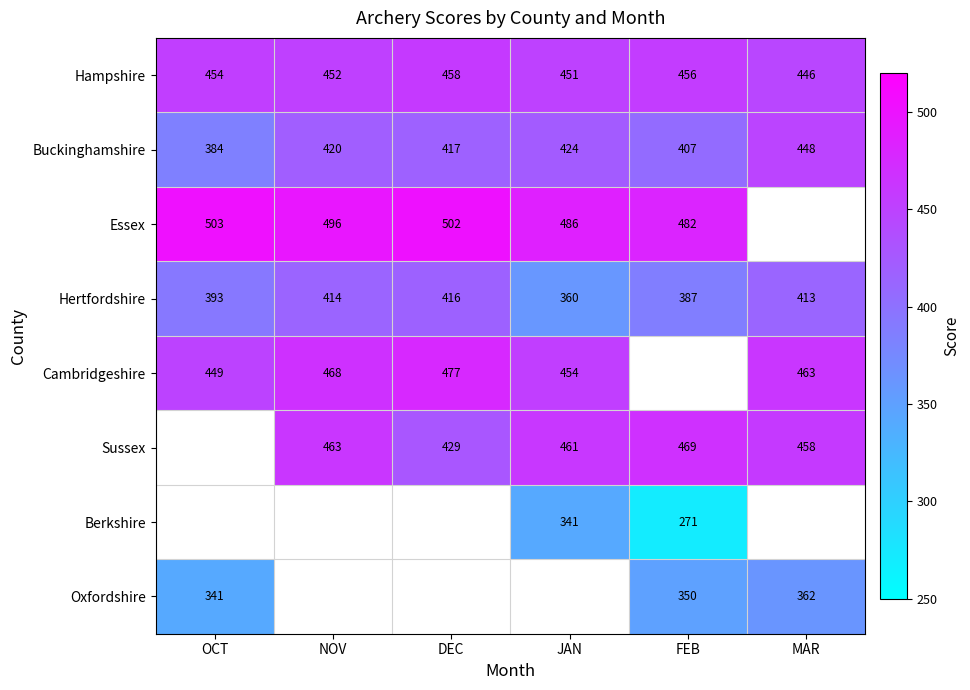

Which category has the lowest value in the Buckinghamshire series?

OCT